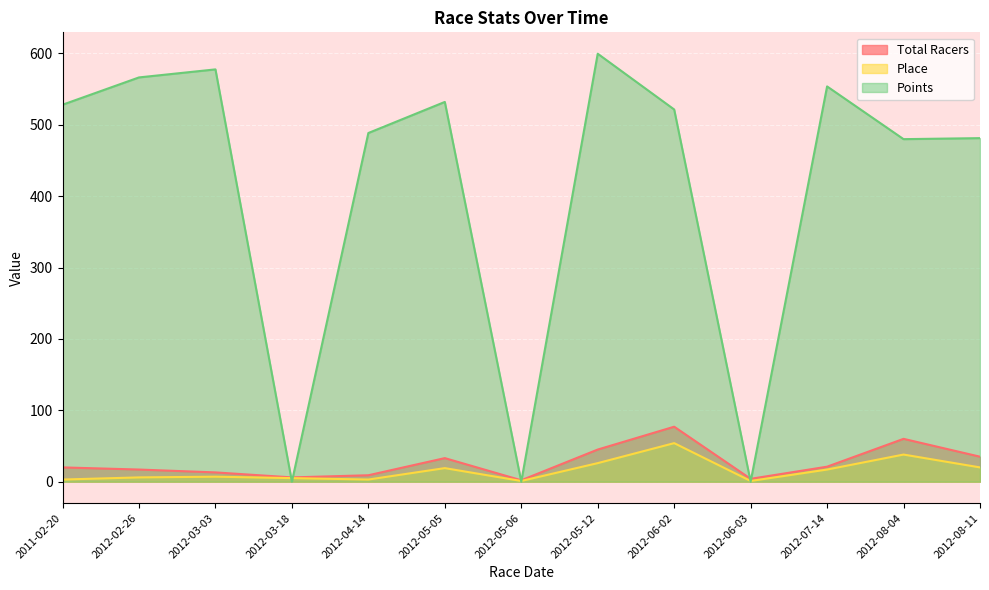

Reading left to right, extract all data points from this chart.

Total Racers: 2011-02-20=20.0	2012-02-26=17.0	2012-03-03=13.0	2012-03-18=6.0	2012-04-14=9.0	2012-05-05=33.0	2012-05-06=2.0	2012-05-12=45.0	2012-06-02=77.0	2012-06-03=4.0	2012-07-14=21.0	2012-08-04=60.0	2012-08-11=35.0
Place: 2011-02-20=3.0	2012-02-26=6.0	2012-03-03=7.0	2012-03-18=5.0	2012-04-14=3.0	2012-05-05=19.0	2012-05-06=1.0	2012-05-12=26.0	2012-06-02=54.0	2012-06-03=1.0	2012-07-14=17.0	2012-08-04=38.0	2012-08-11=20.0
Points: 2011-02-20=528.0	2012-02-26=566.2	2012-03-03=577.5	2012-03-18=0.0	2012-04-14=488.4	2012-05-05=531.9	2012-05-06=0.0	2012-05-12=599.4	2012-06-02=521.3	2012-06-03=0.0	2012-07-14=553.6	2012-08-04=479.8	2012-08-11=481.2